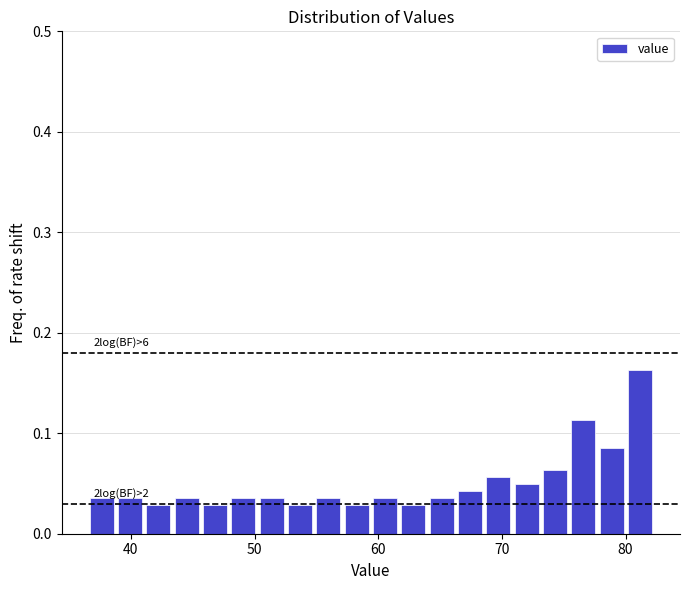

Read against the x-axis, roughly where is the centre of the tallest bar?

81